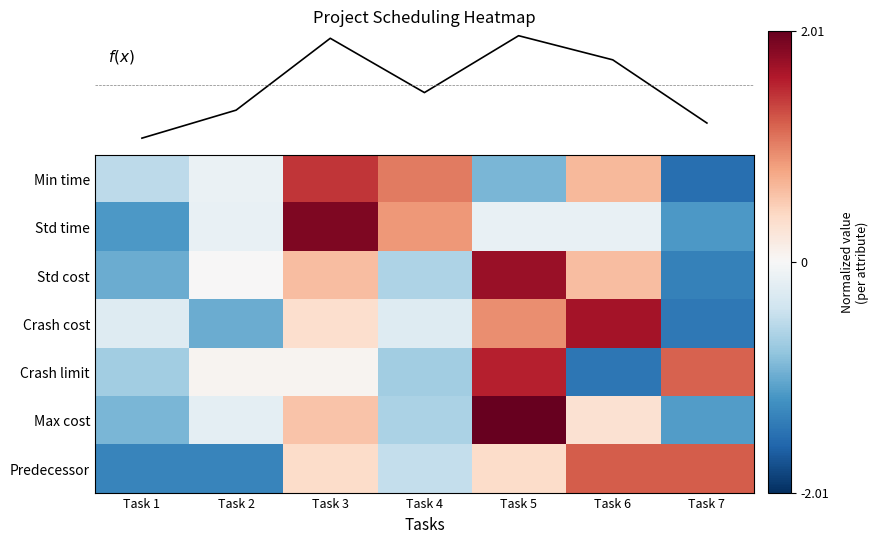

At how many categories does at least one series exceed 0?

6